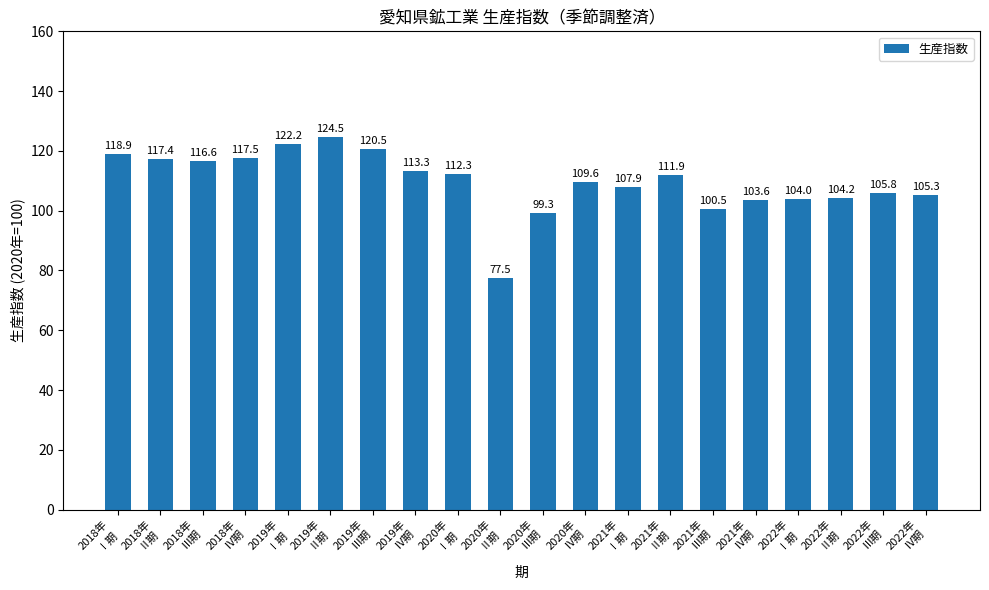

What is the sum of all values?

2192.8